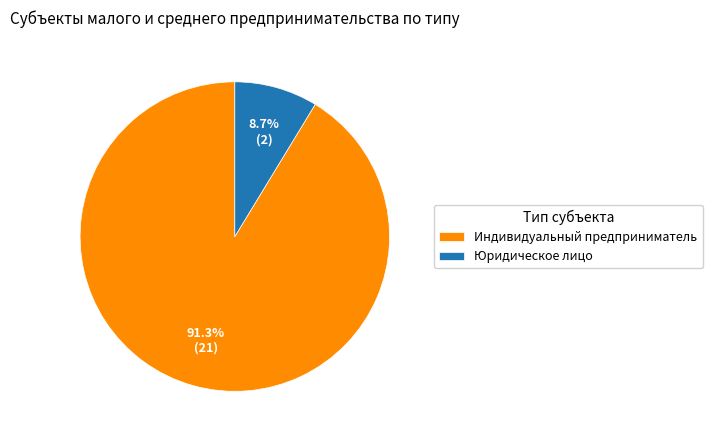

The Юридическое лицо slice represents 19% of the pie. True or false?

False